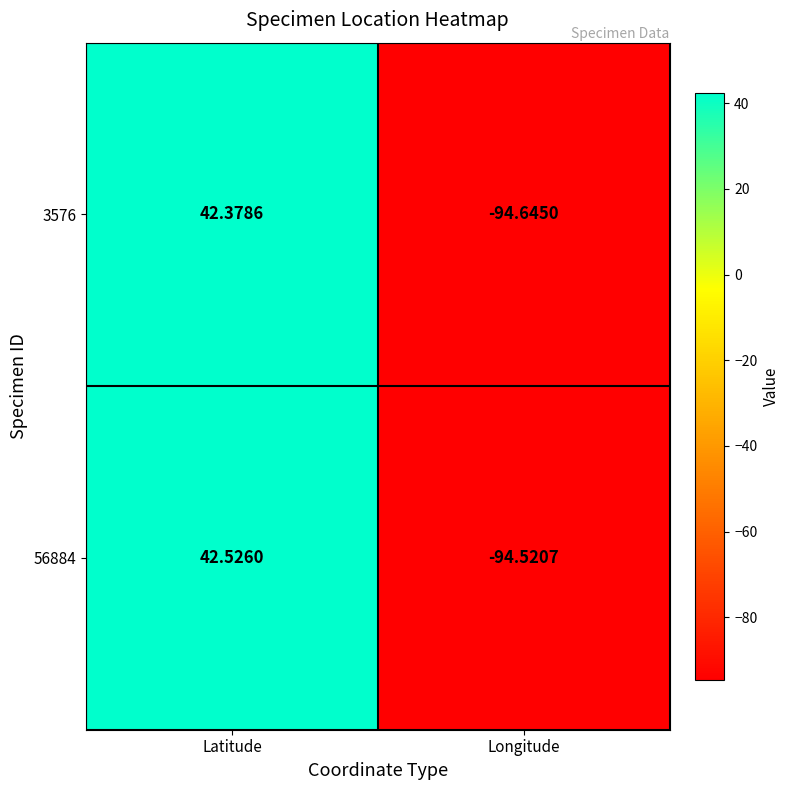

Which category has the highest value in the 56884 series?

Latitude